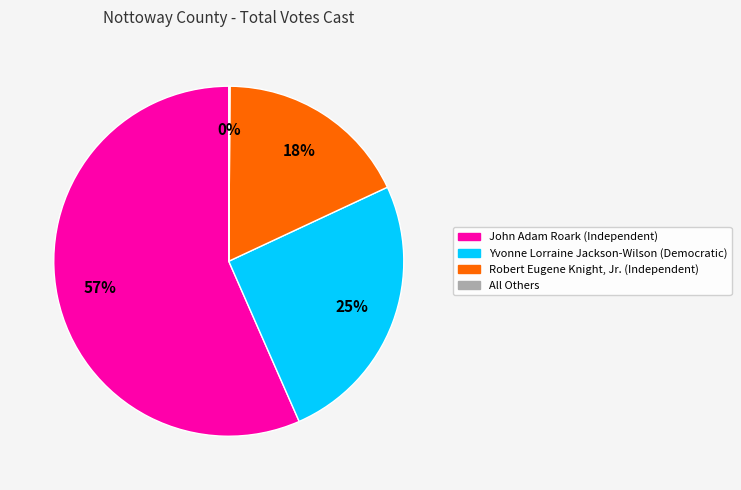

Do John Adam Roark (Independent) and Yvonne Lorraine Jackson-Wilson (Democratic) together represent more than half of the pie?

Yes